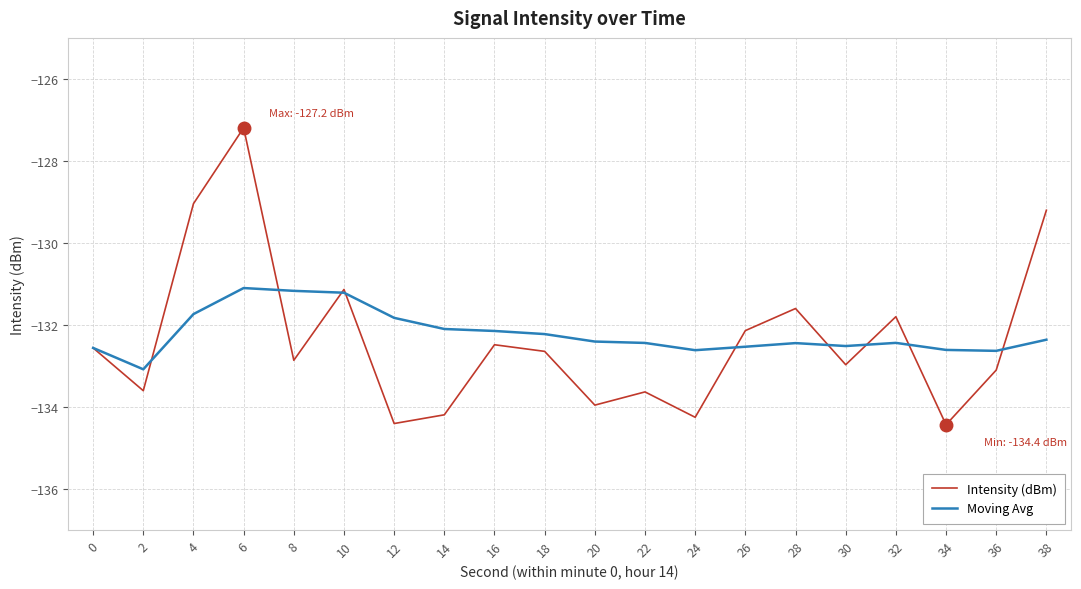

In Moving Avg, how many points are higher than both neighbors (excluding endpoints)?

3